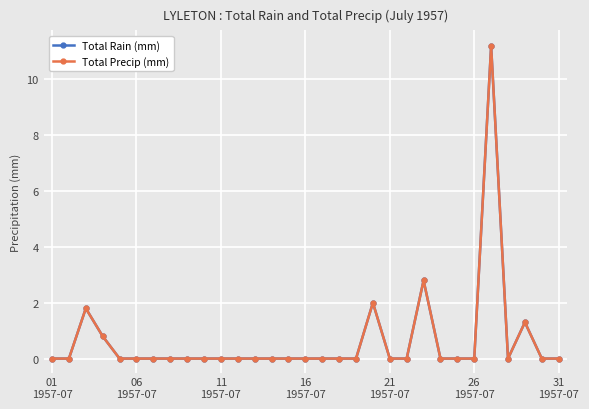

Which series has the largest range (max minus min)?

Total Rain (mm)